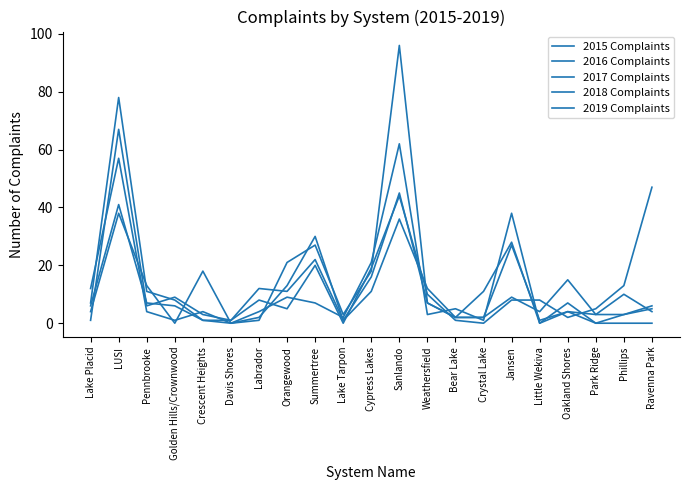

What is the average value of the 2016 Complaints series?

12